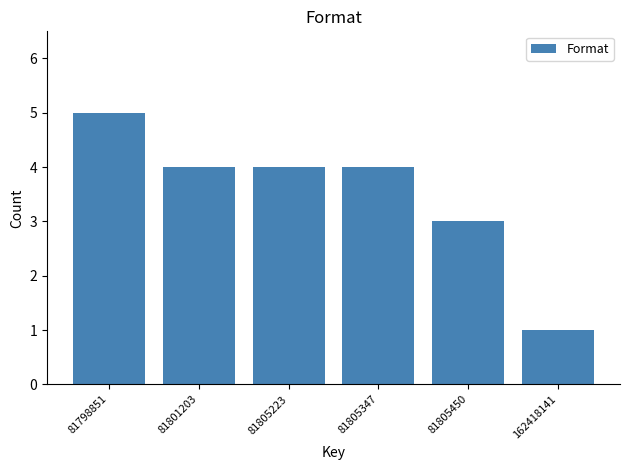

Reading left to right, extract all data points from this chart.

5	4	4	4	3	1